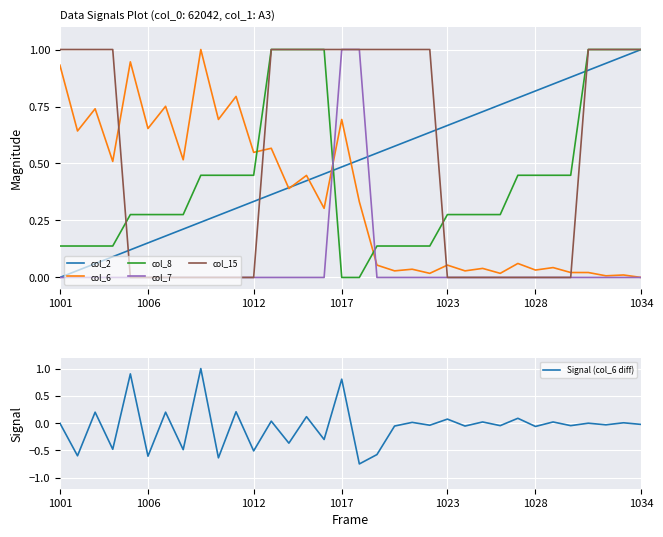

Count the number of categories in the chart.

34